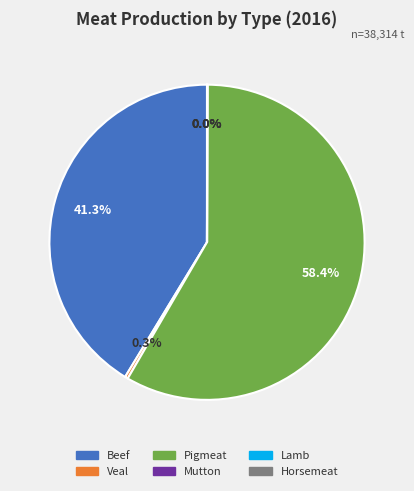

Does any single category account for the majority?

Yes